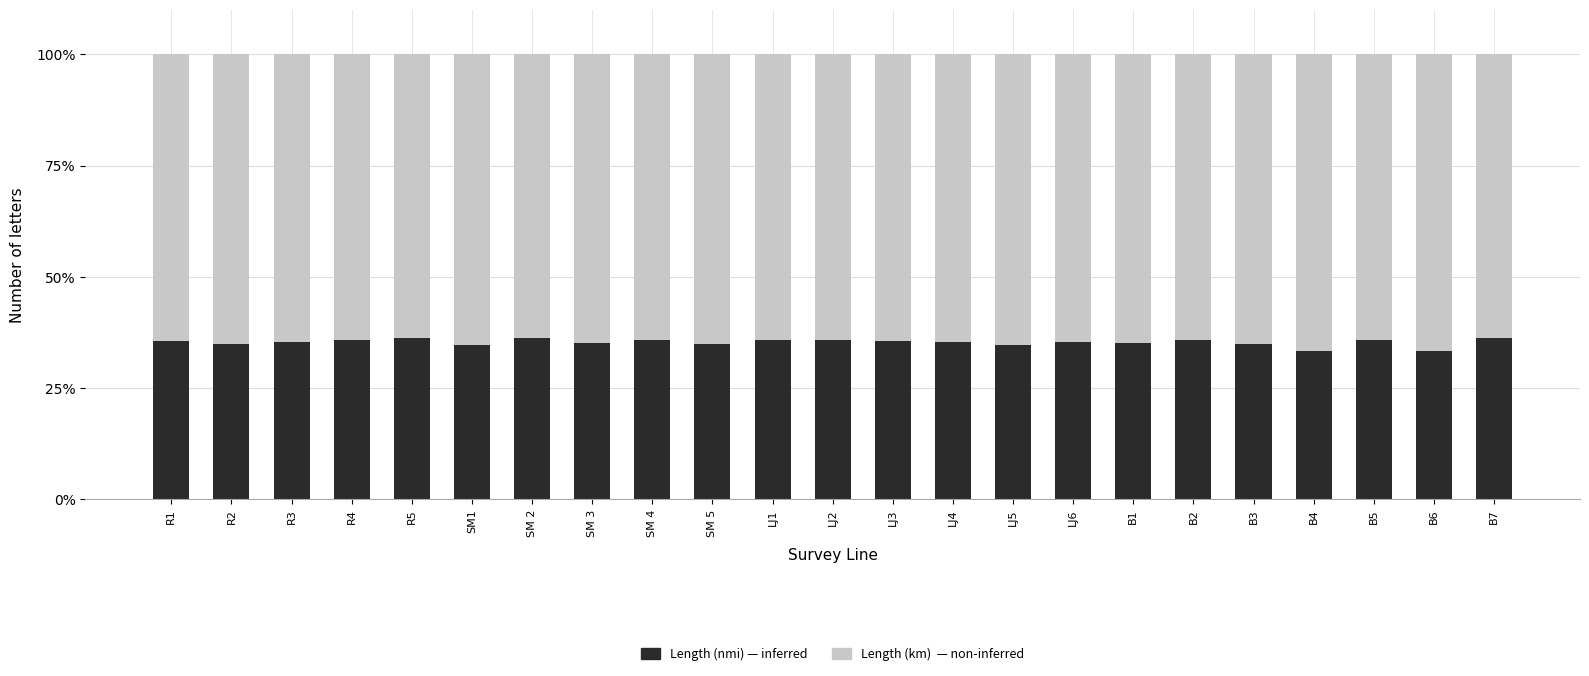

What is the total value across all series at SM 4?

100.0